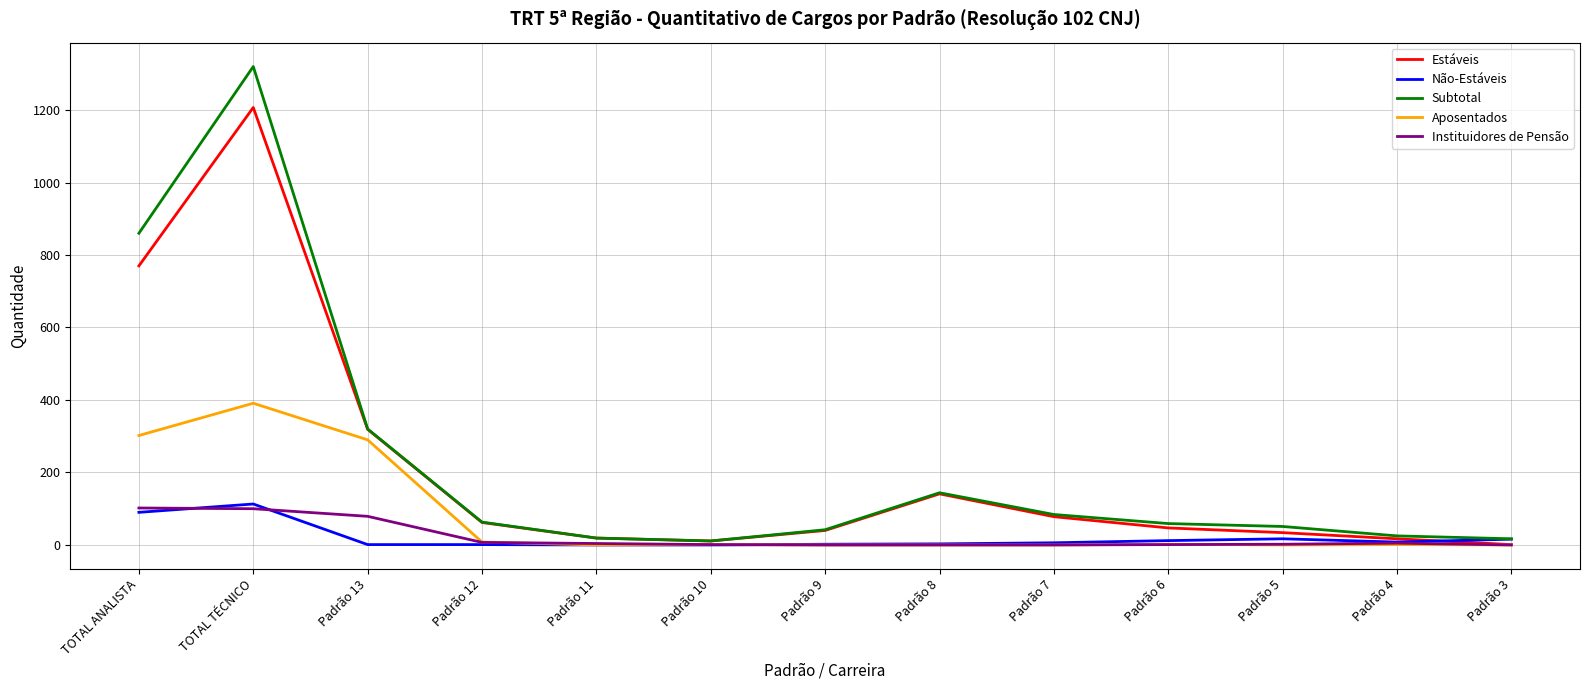

What is the sum of the Instituidores de Pensão values at Padrão 5 and Padrão 3?

2